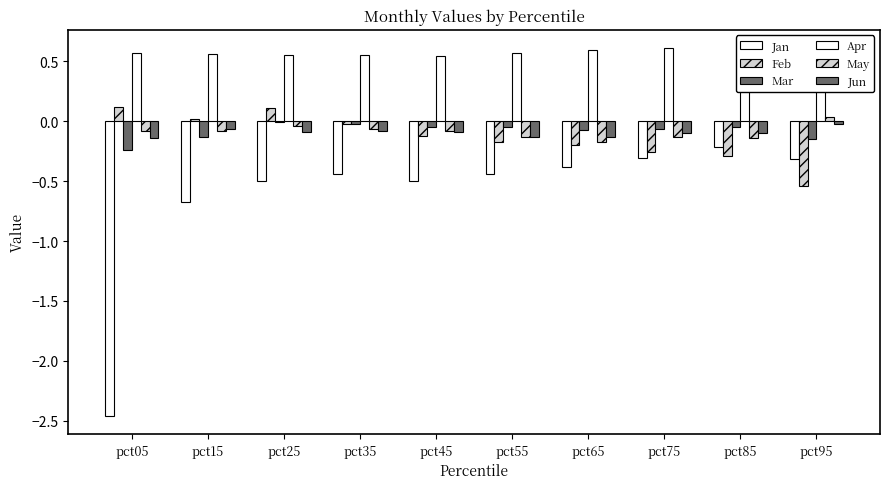

Reading left to right, extract all data points from this chart.

Jan: pct05=-2.5	pct15=-0.7	pct25=-0.5	pct35=-0.4	pct45=-0.5	pct55=-0.4	pct65=-0.4	pct75=-0.3	pct85=-0.2	pct95=-0.3
Feb: pct05=0.1	pct15=0.0	pct25=0.1	pct35=-0.0	pct45=-0.1	pct55=-0.2	pct65=-0.2	pct75=-0.3	pct85=-0.3	pct95=-0.5
Mar: pct05=-0.2	pct15=-0.1	pct25=-0.0	pct35=-0.0	pct45=-0.1	pct55=-0.0	pct65=-0.1	pct75=-0.1	pct85=-0.0	pct95=-0.1
Apr: pct05=0.6	pct15=0.6	pct25=0.5	pct35=0.6	pct45=0.5	pct55=0.6	pct65=0.6	pct75=0.6	pct85=0.6	pct95=0.6
May: pct05=-0.1	pct15=-0.1	pct25=-0.0	pct35=-0.1	pct45=-0.1	pct55=-0.1	pct65=-0.2	pct75=-0.1	pct85=-0.1	pct95=0.0
Jun: pct05=-0.1	pct15=-0.1	pct25=-0.1	pct35=-0.1	pct45=-0.1	pct55=-0.1	pct65=-0.1	pct75=-0.1	pct85=-0.1	pct95=-0.0